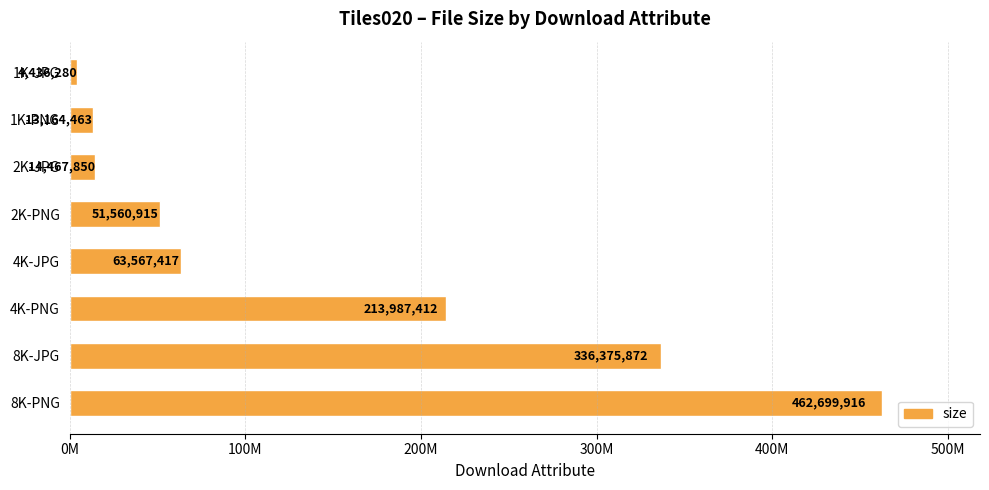

List the labels in order of value, largest first.

8K-PNG, 8K-JPG, 4K-PNG, 4K-JPG, 2K-PNG, 2K-JPG, 1K-PNG, 1K-JPG